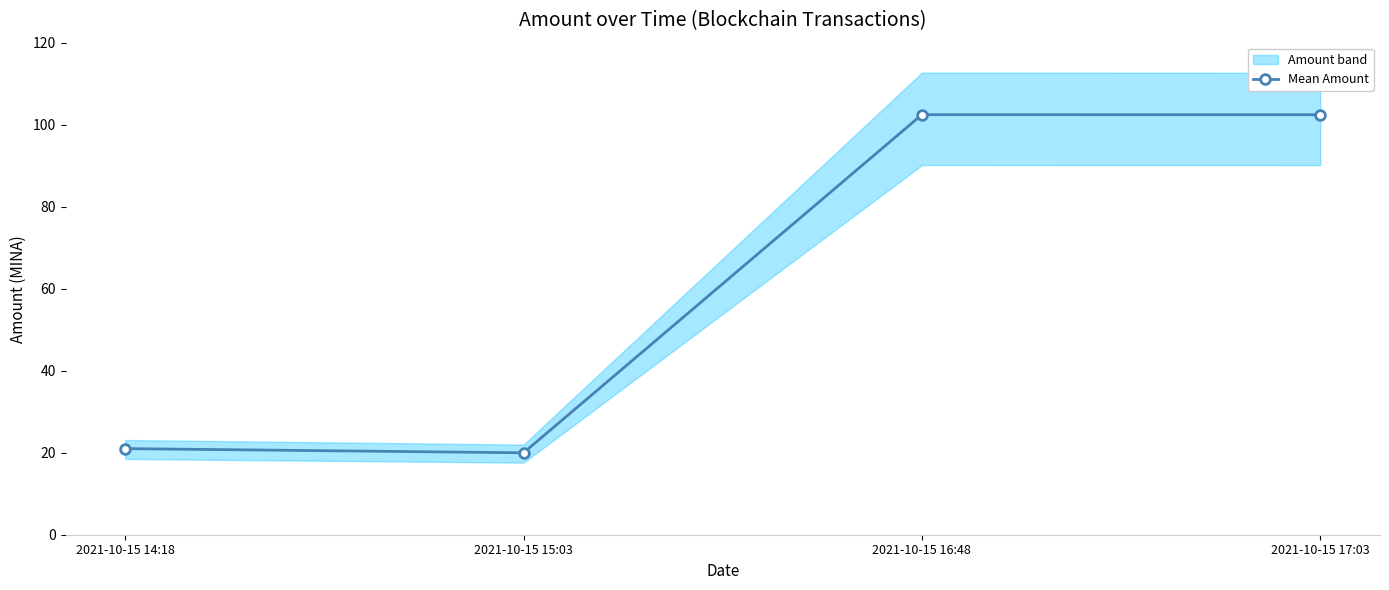

What is the label of the 3rd point from the left?

2021-10-15 16:48